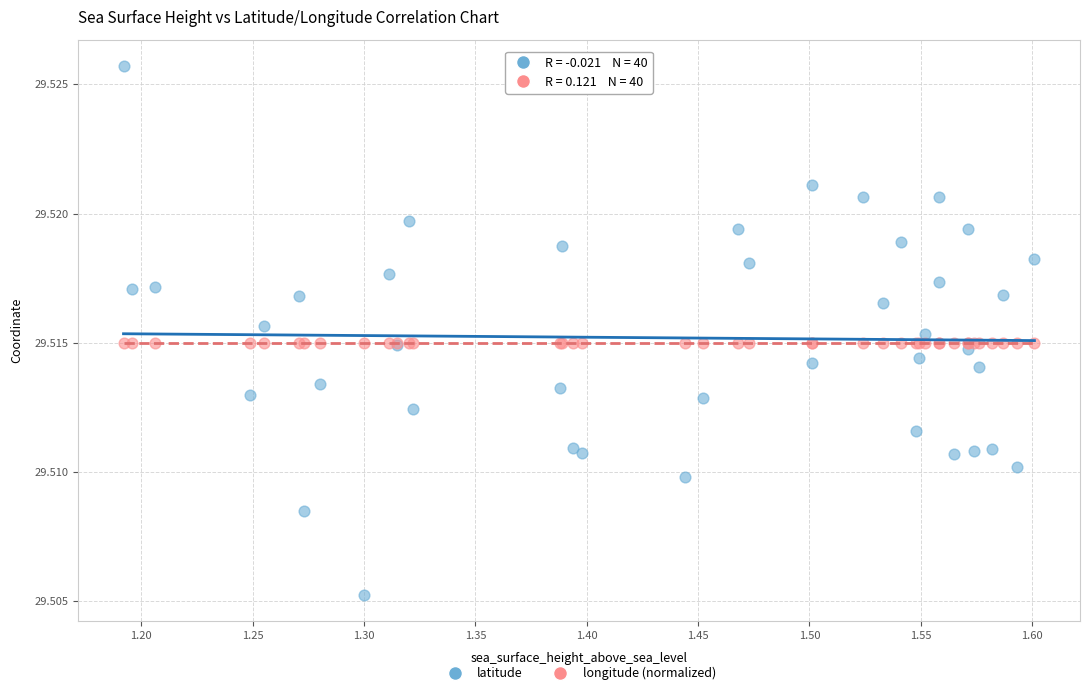

Which series contains the lowest Y value?

latitude